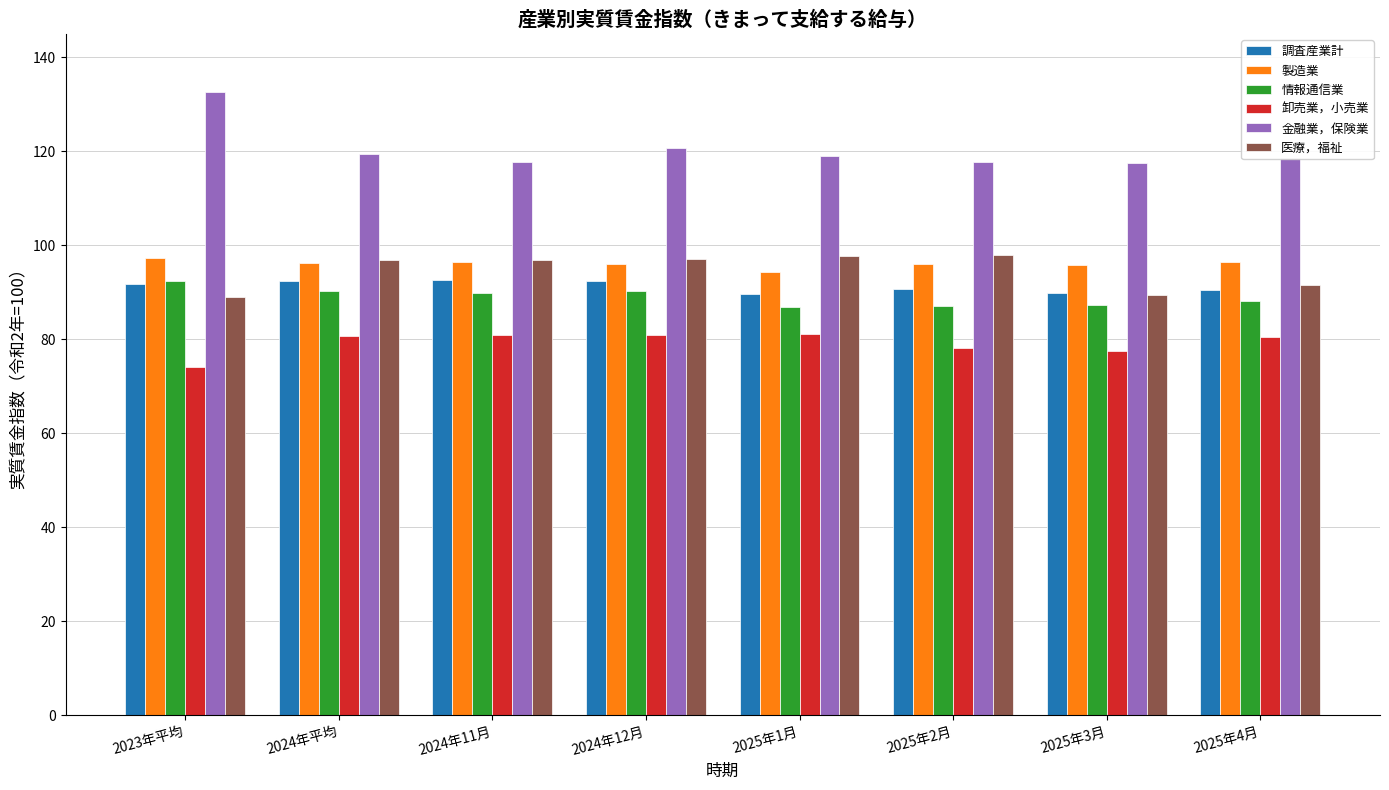

The value of 金融業，保険業 at 2024年11月 is 117.7. True or false?

True